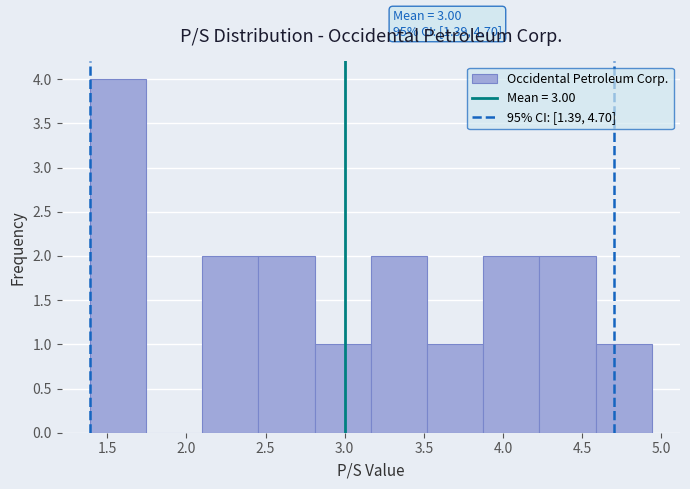

Which range on the x-axis has the tallest bar?

1.390 to 1.745